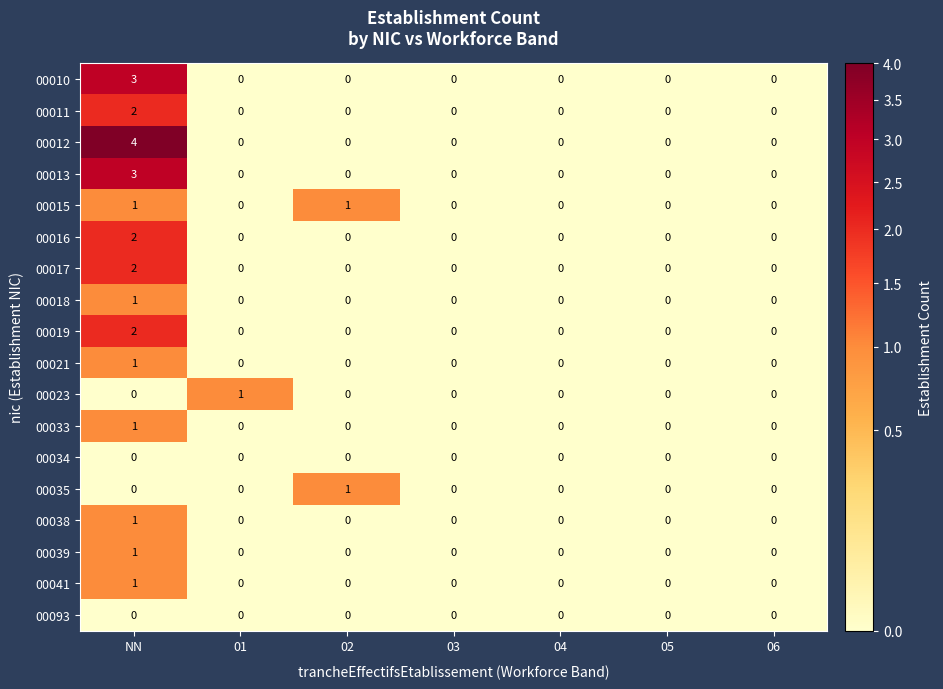

How many distinct data groups are displayed?

18